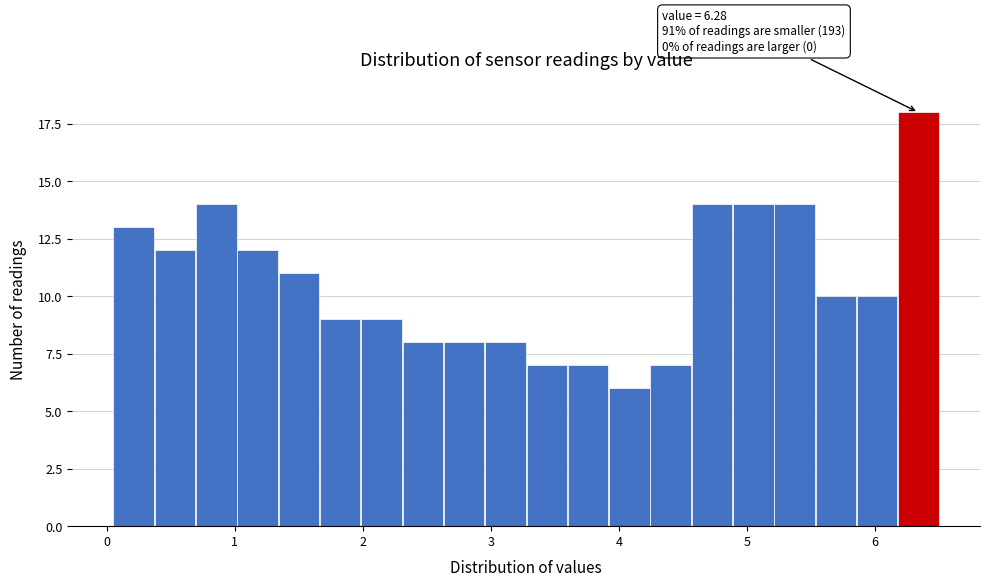

Around what value on the x-axis is the tallest bar? Give the approximate position of its centre, as read against the axis.

6.3